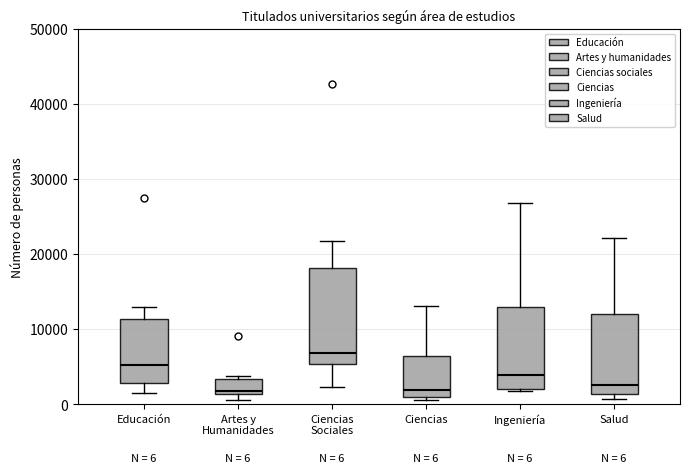

Which box has the highest median line?

Ciencias Sociales